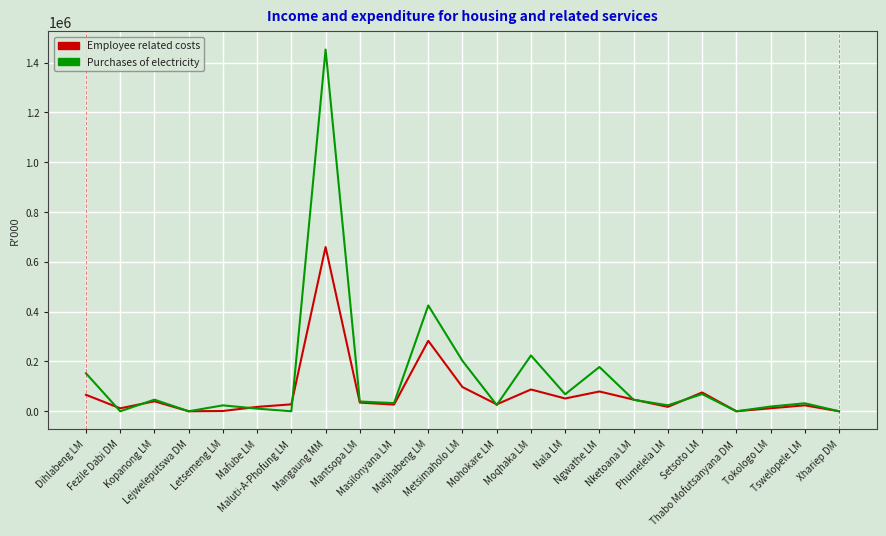

List the series in order of their peak value, highest first.

Purchases of electricity, Employee related costs